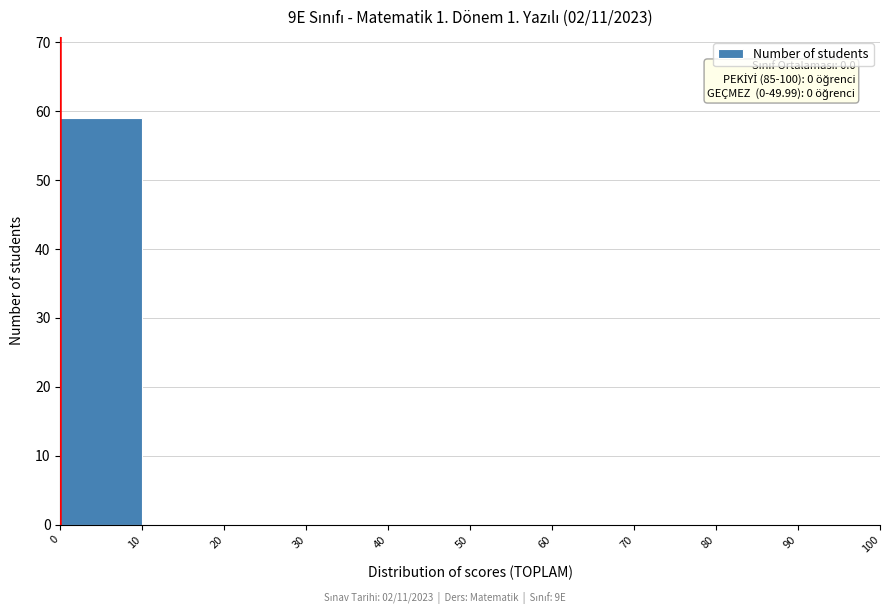

Over which range of the x-axis is the bar tallest?

0 to 10